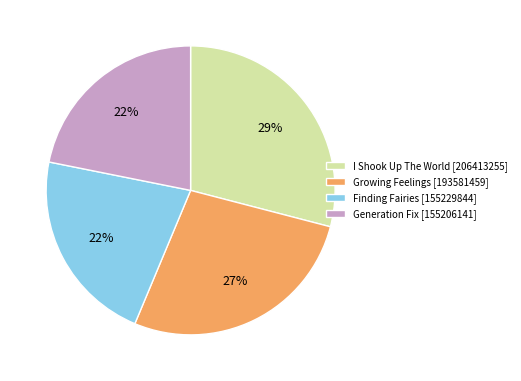

To the nearest percent, what is the difference between the I Shook Up The World and Growing Feelings slice percentages?

2%